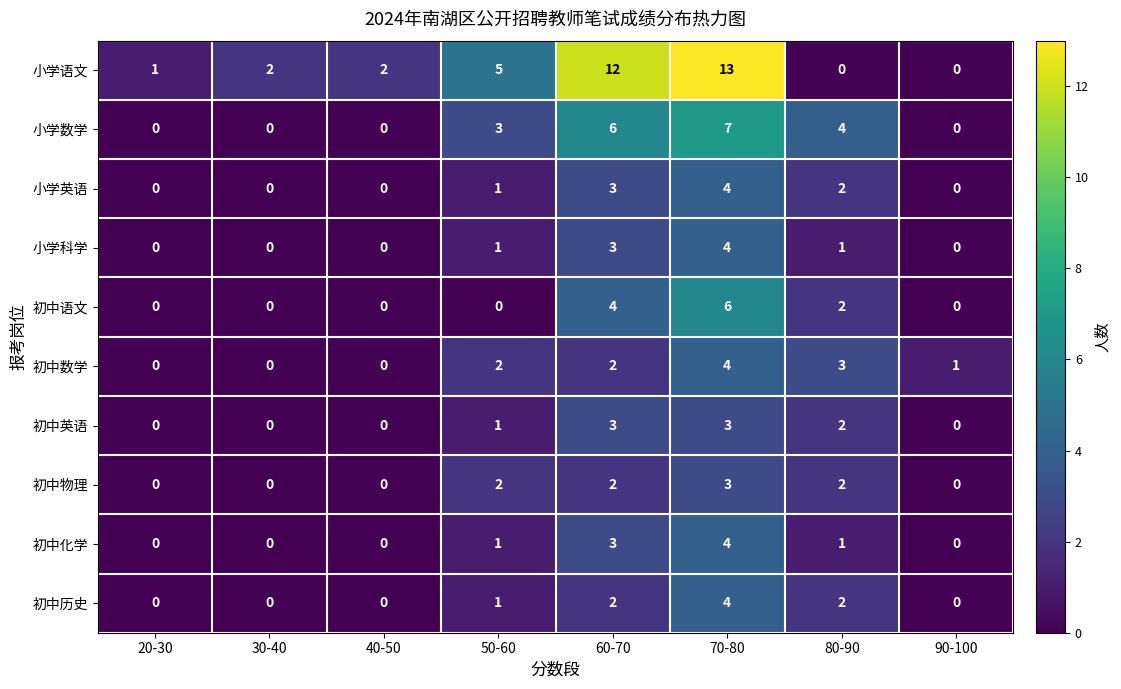

Count the 初中数学 values in the range 0 to 3.

7